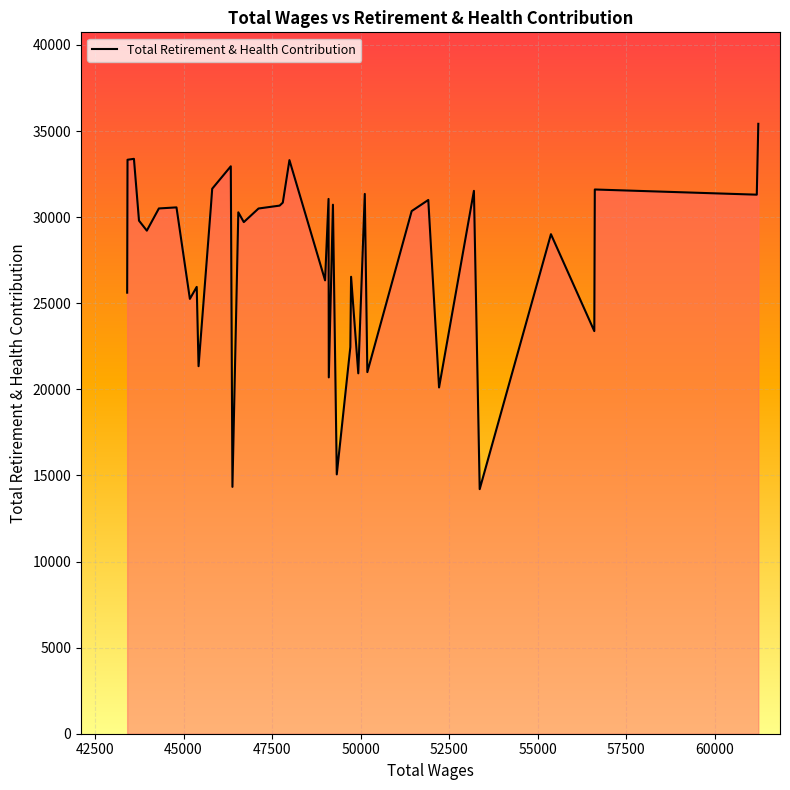

What is the difference between the maximum and minimum values?

21216